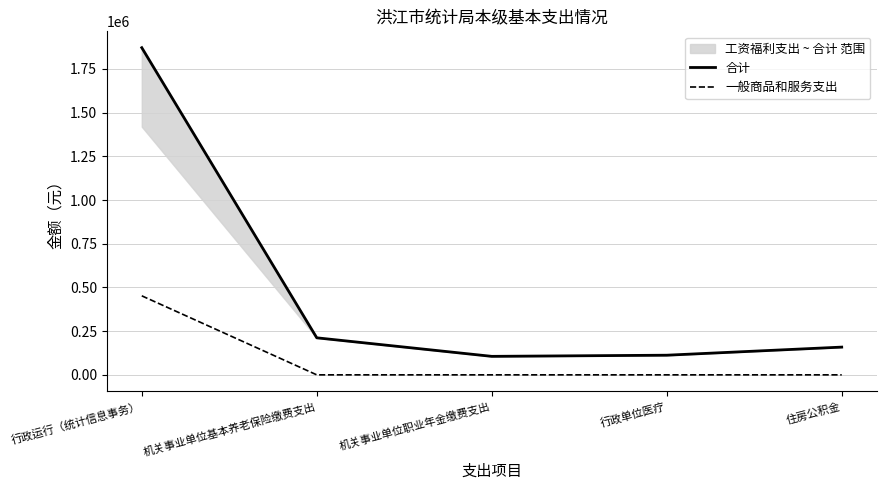

At how many categories does at least one series exceed 182805?

2